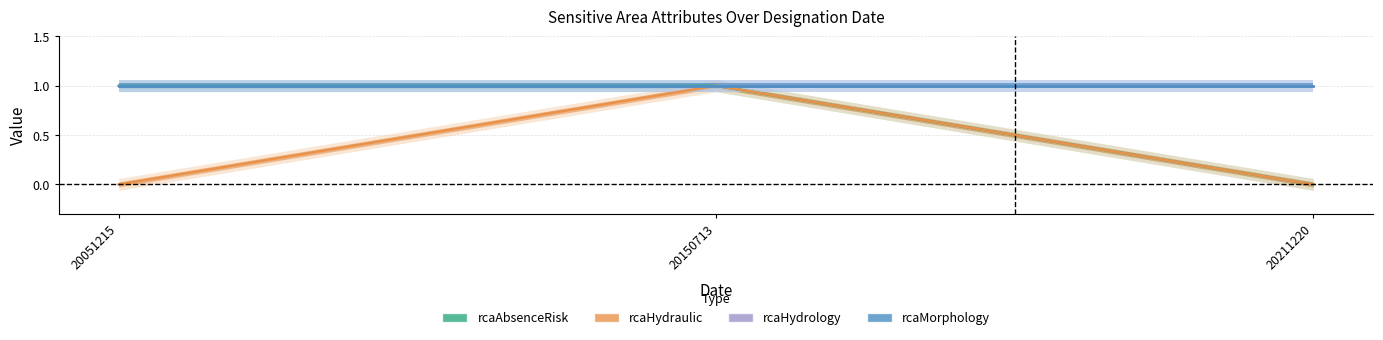

Read the rcaAbsenceRisk value at 20051215.

1